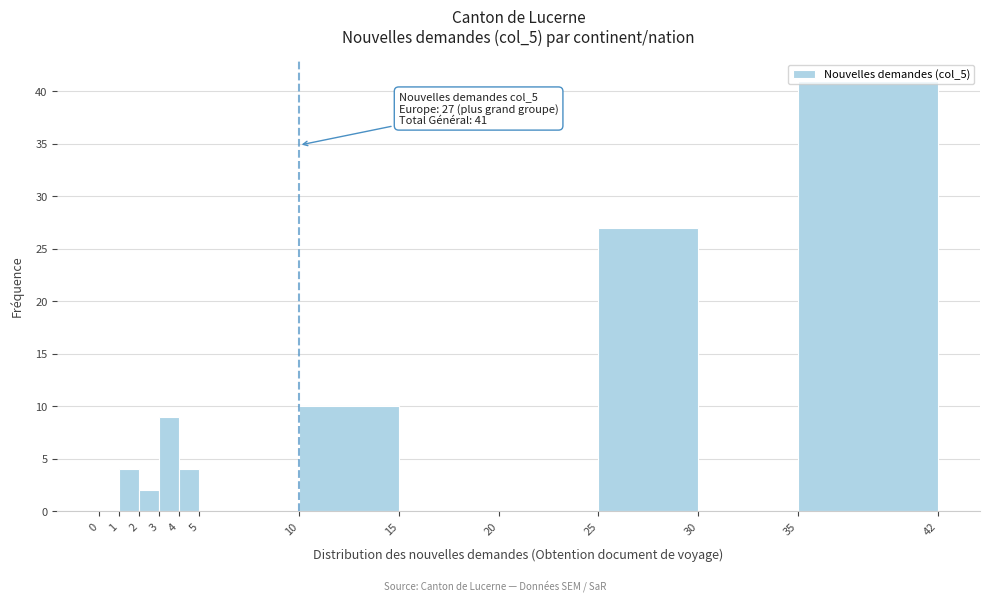

Which range on the x-axis has the tallest bar?

35 to 42